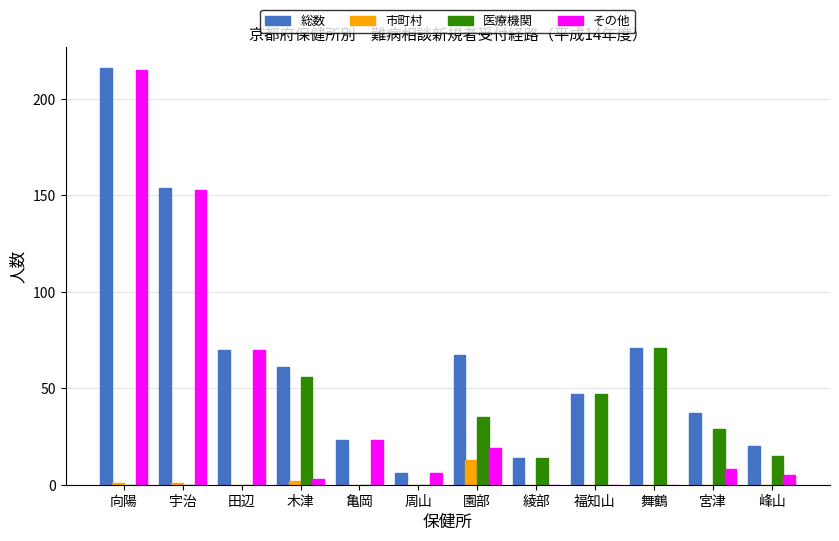

Which series changed the most between 田辺 and 宮津?

その他